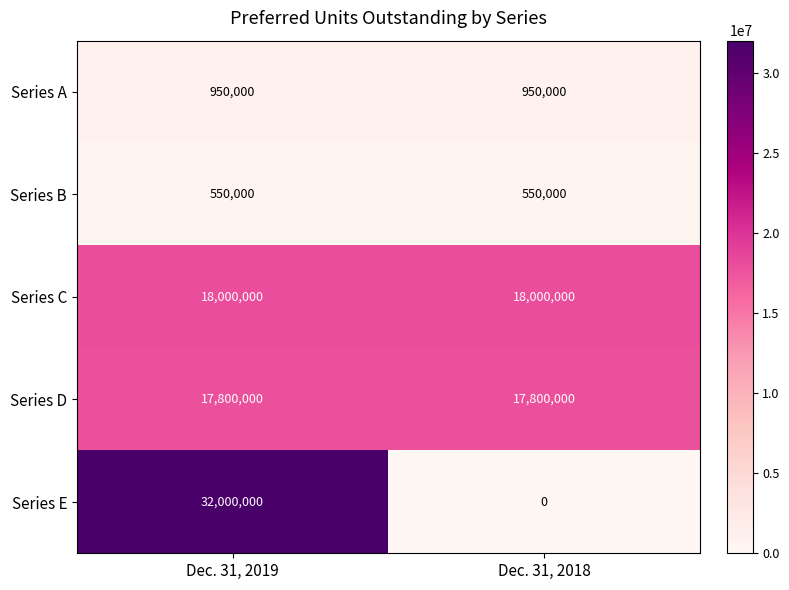

The value of Series C at Dec. 31, 2019 is 7699661. True or false?

False